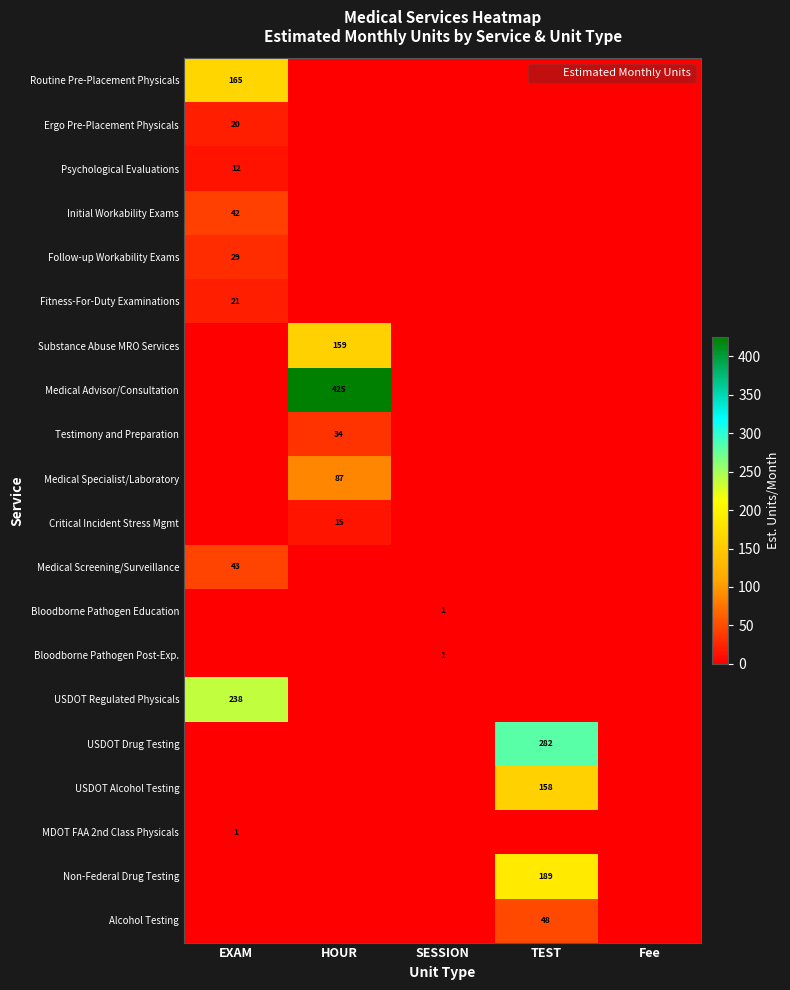

The Psychological Evaluations series shows 0.0 at HOUR. True or false?

True